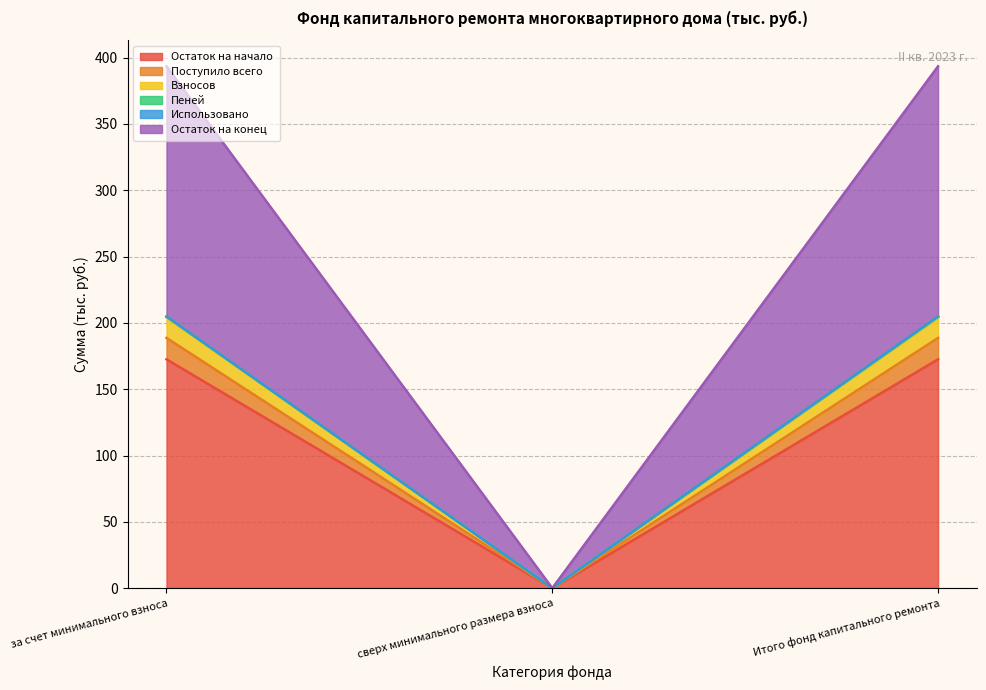

At which category does the chart reach its minimum across all series?

сверх минимального размера взноса